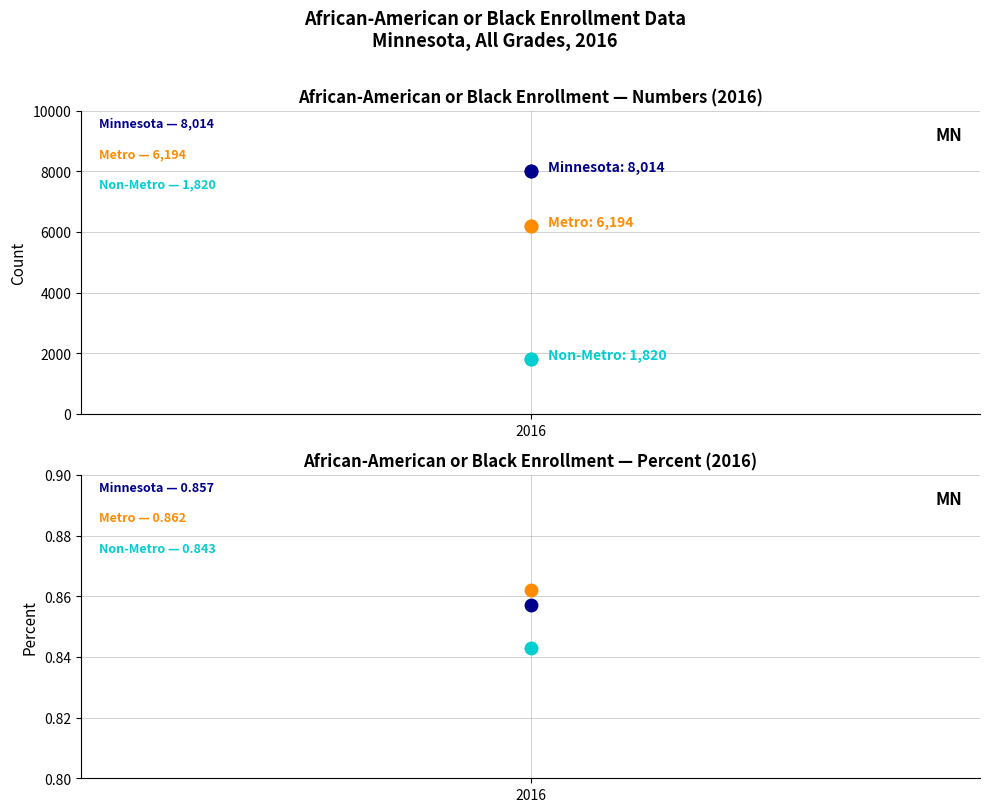

The value of Minnesota at Percent is 0.9. True or false?

True